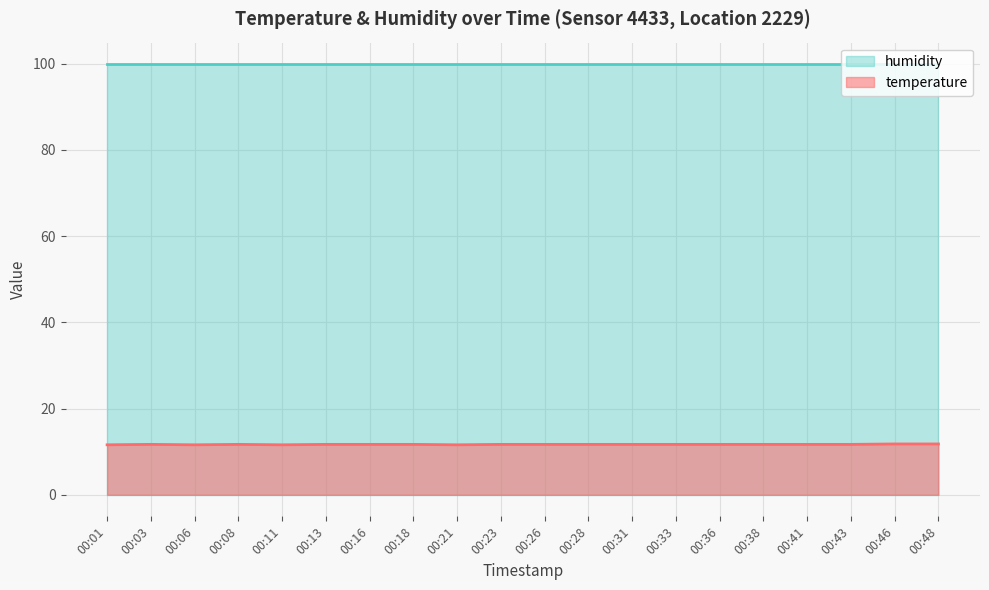

Reading left to right, extract all data points from this chart.

11.6	11.7	11.6	11.7	11.6	11.7	11.7	11.7	11.6	11.7	11.7	11.7	11.7	11.7	11.7	11.7	11.7	11.7	11.8	11.8